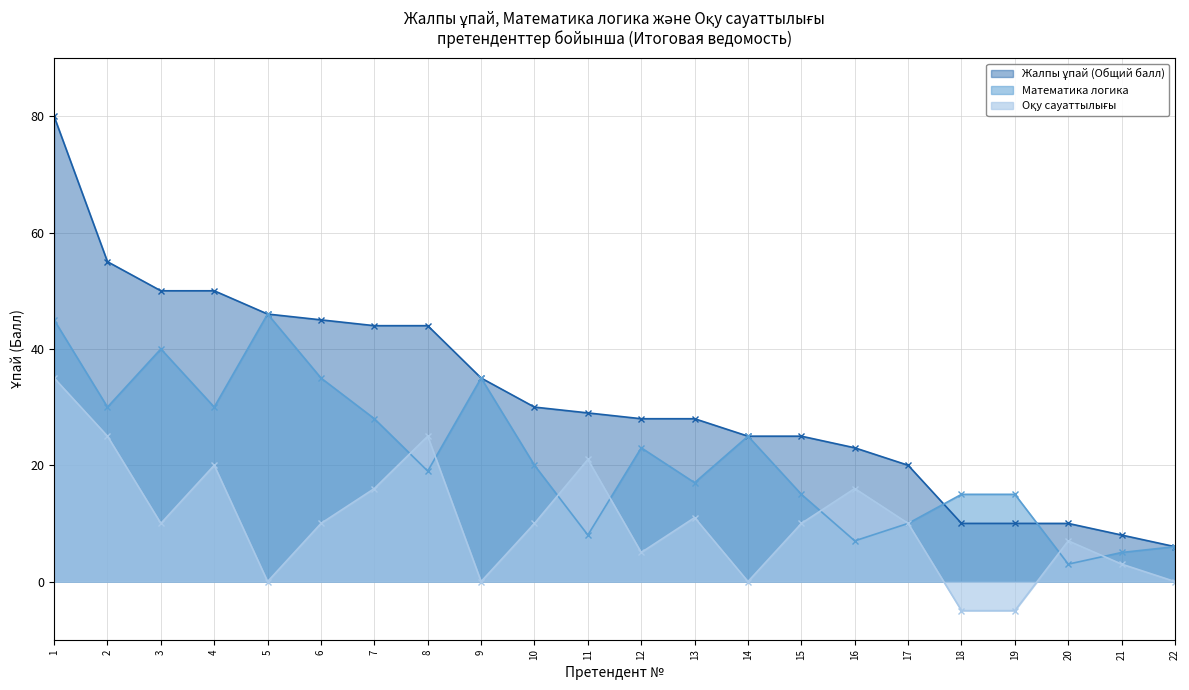

List the labels in order of Жалпы ұпай (Общий балл) value, largest first.

1, 2, 3, 4, 5, 6, 7, 8, 9, 10, 11, 12, 13, 14, 15, 16, 17, 18, 19, 20, 21, 22